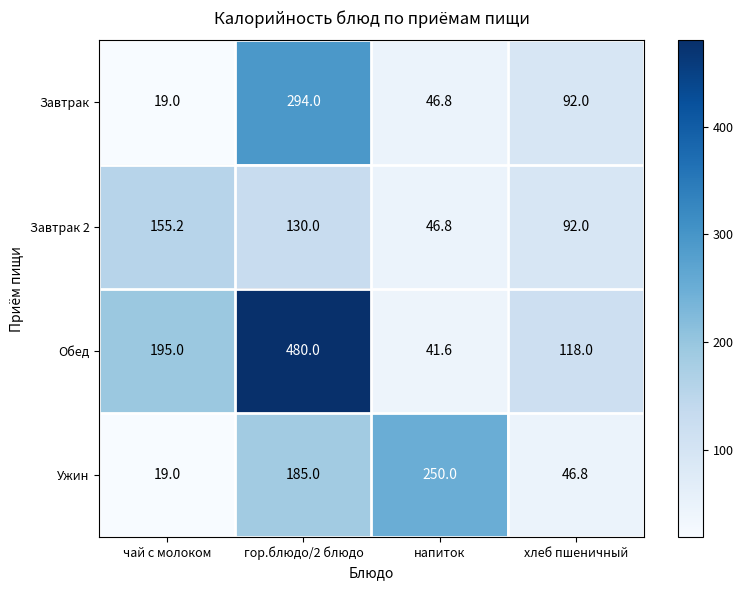

What is the difference between the maximum and minimum values in the Ужин series?

231.0